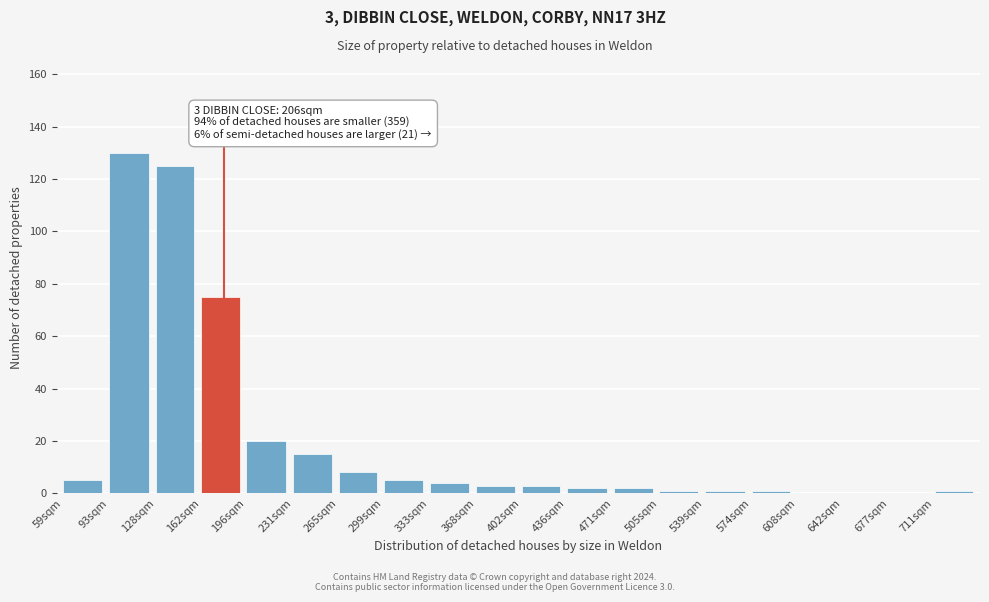

Reading right to left, list all the values displayed in this chart.

711sqm=1	677sqm=0	642sqm=0	608sqm=0	574sqm=1	539sqm=1	505sqm=1	471sqm=2	436sqm=2	402sqm=3	368sqm=3	333sqm=4	299sqm=5	265sqm=8	231sqm=15	196sqm=20	162sqm=75	128sqm=125	93sqm=130	59sqm=5